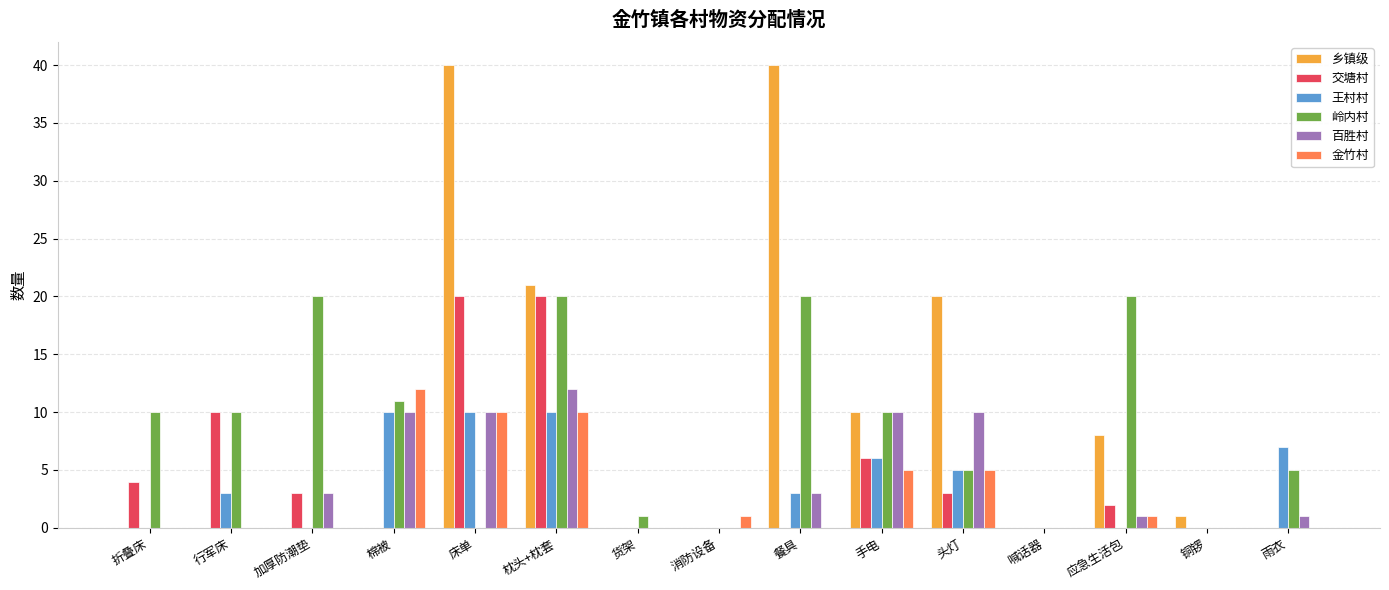

The value of 金竹村 at 加厚防潮垫 is -6. True or false?

False